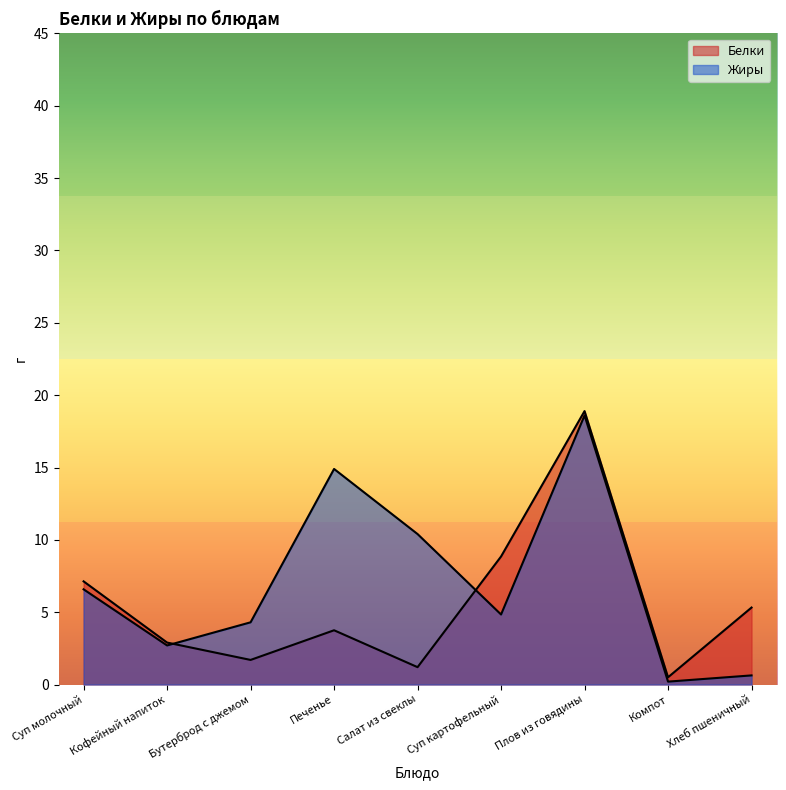

What is the label of the 5th point from the left?

Салат из свеклы